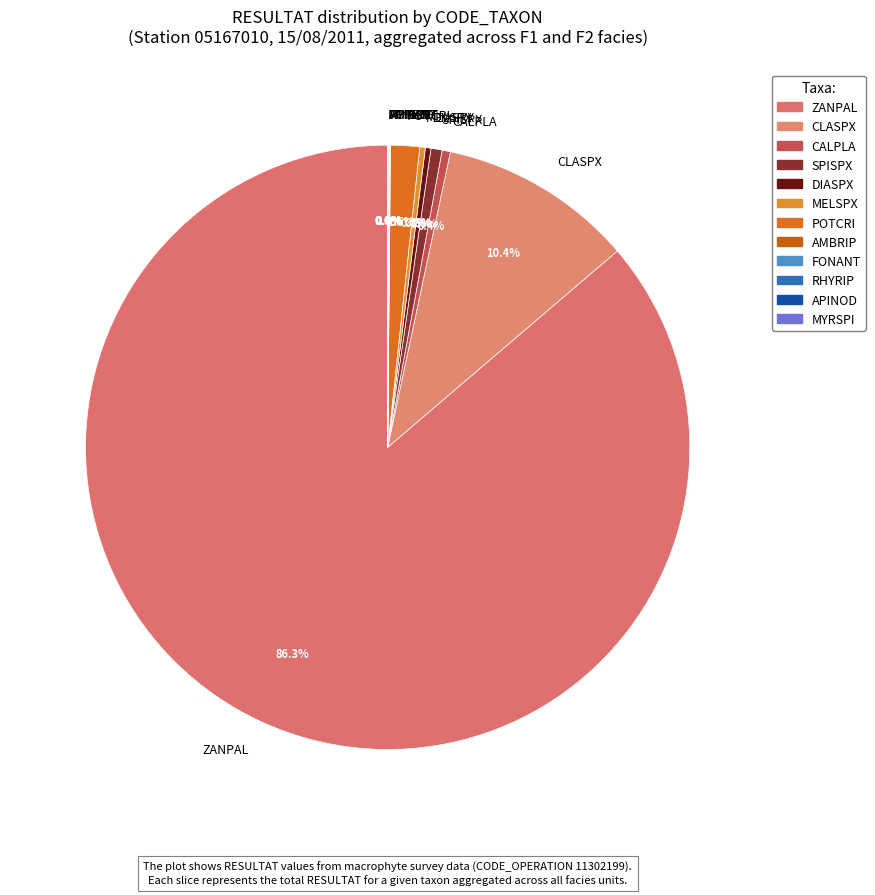

What is the largest slice in the pie chart?

ZANPAL